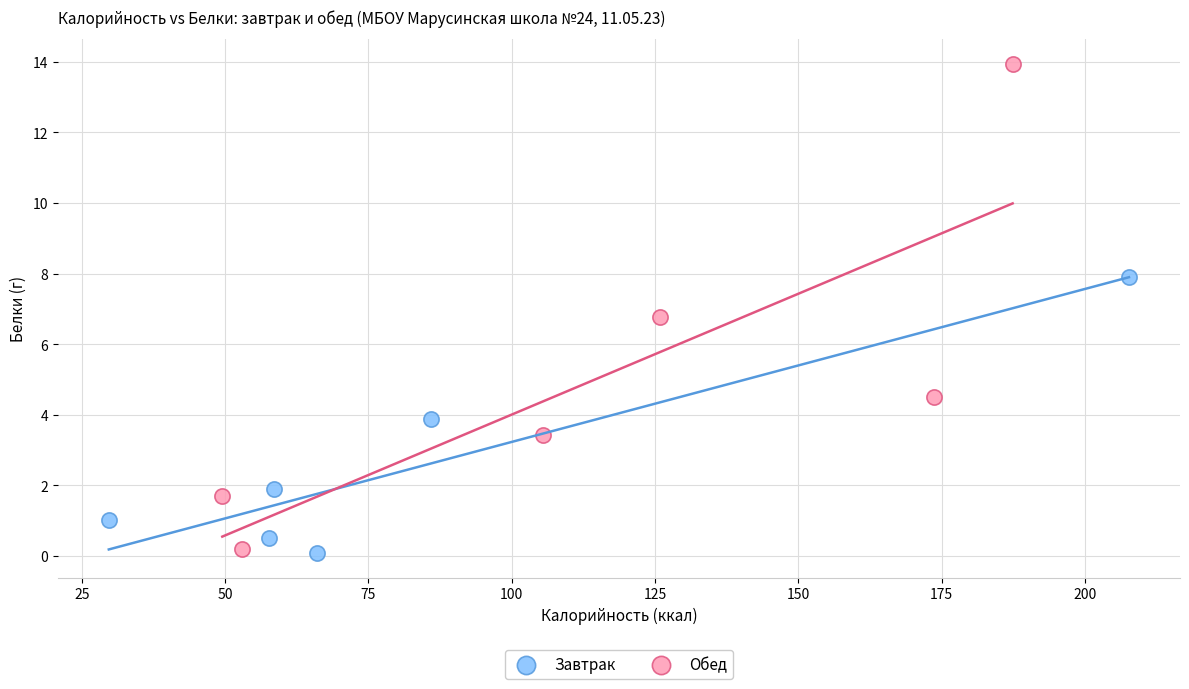

Which series reaches the maximum Y coordinate?

Обед